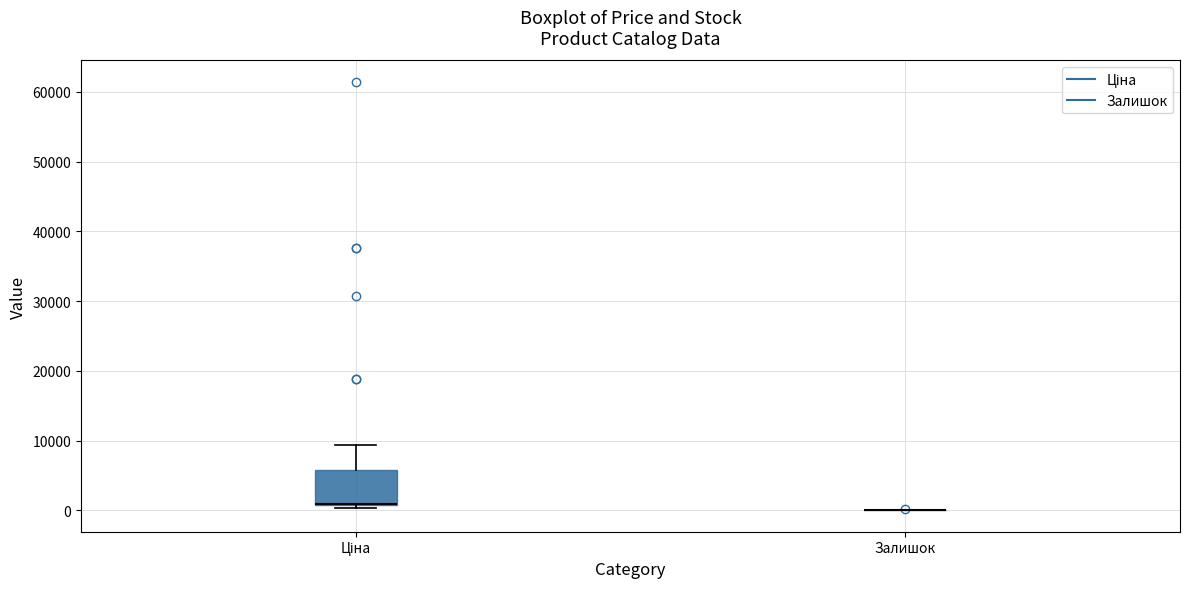

Where does the upper whisker of the box for Ціна end on the y-axis? The values are not printed on the chart, so give them approximately, as read against the axis.

9000